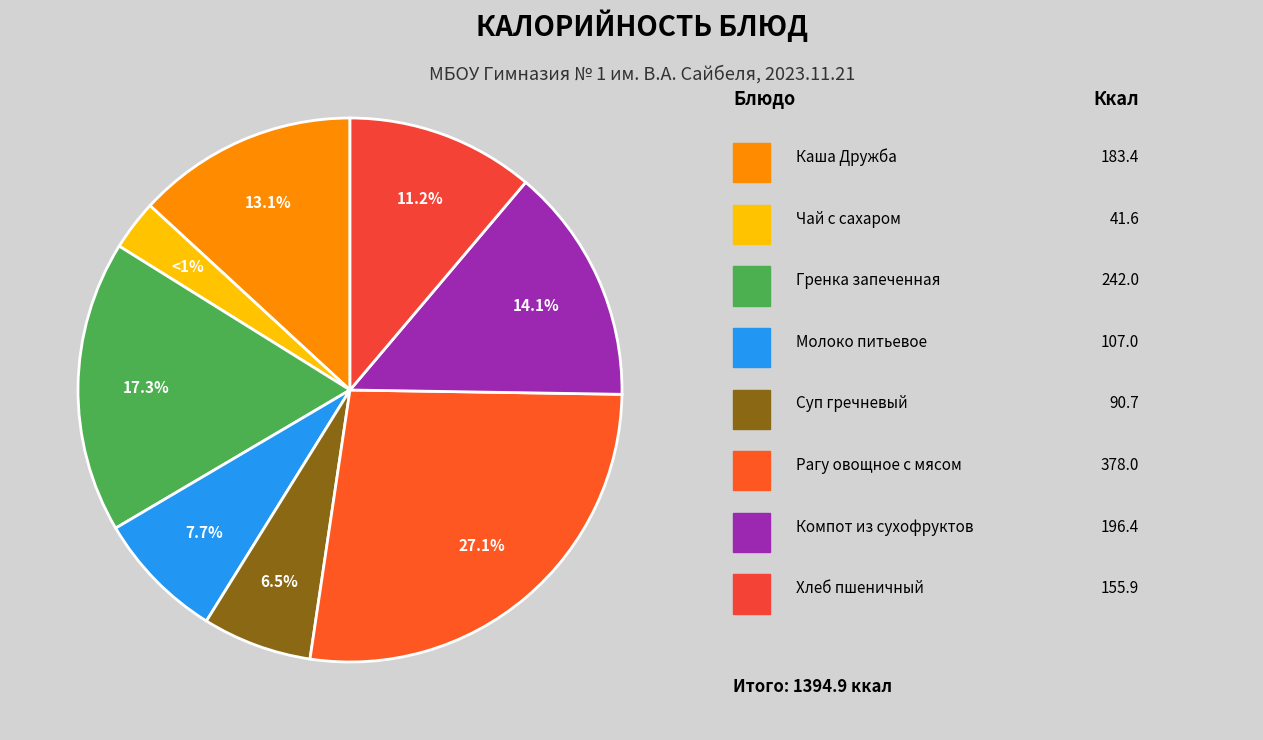

True or false: Молоко питьевое accounts for 8% of the total.

True